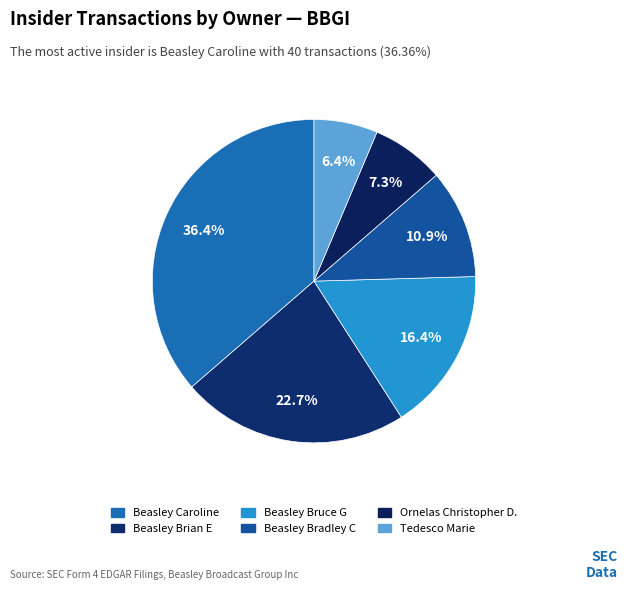

How many slices are in this pie chart?

6